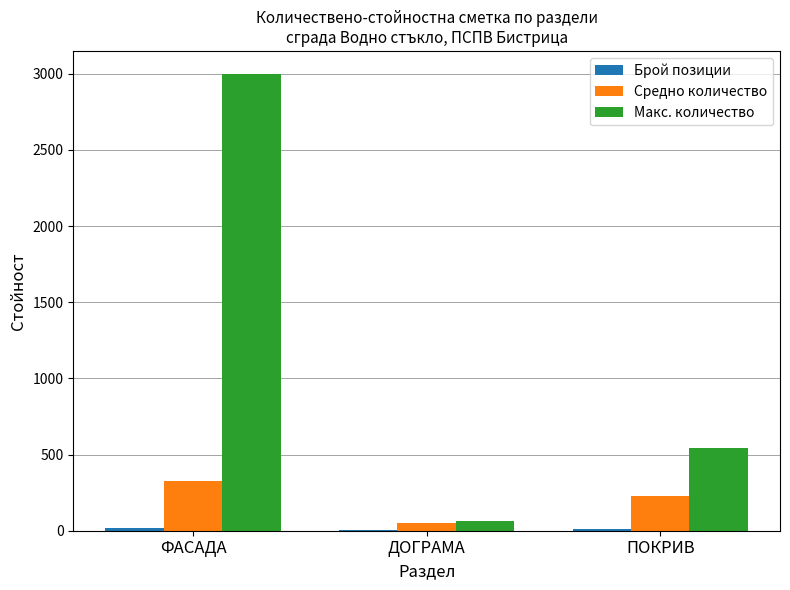

At which category is the sum across all series the highest?

ФАСАДА